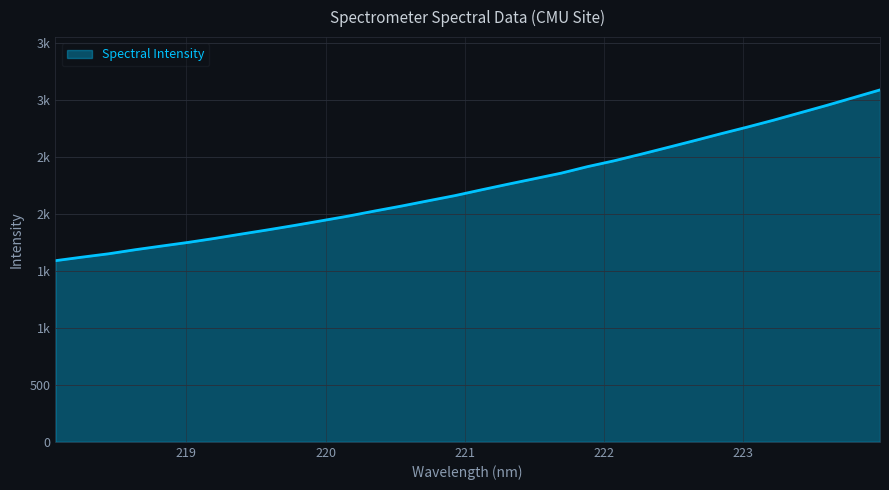

Is this an area chart (filled region under the line)?

Yes